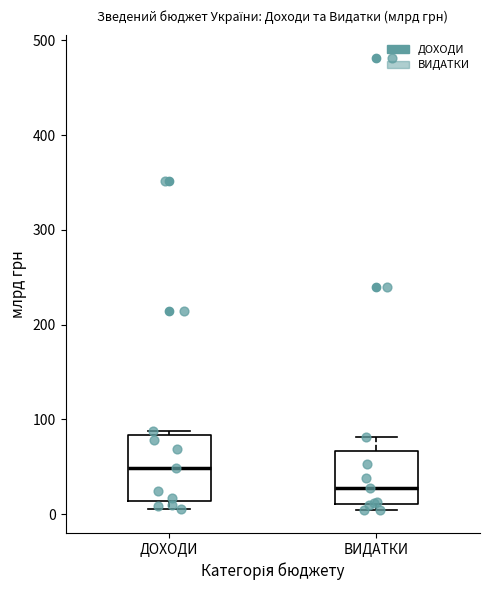

Which box has the lowest median line?

ВИДАТКИ